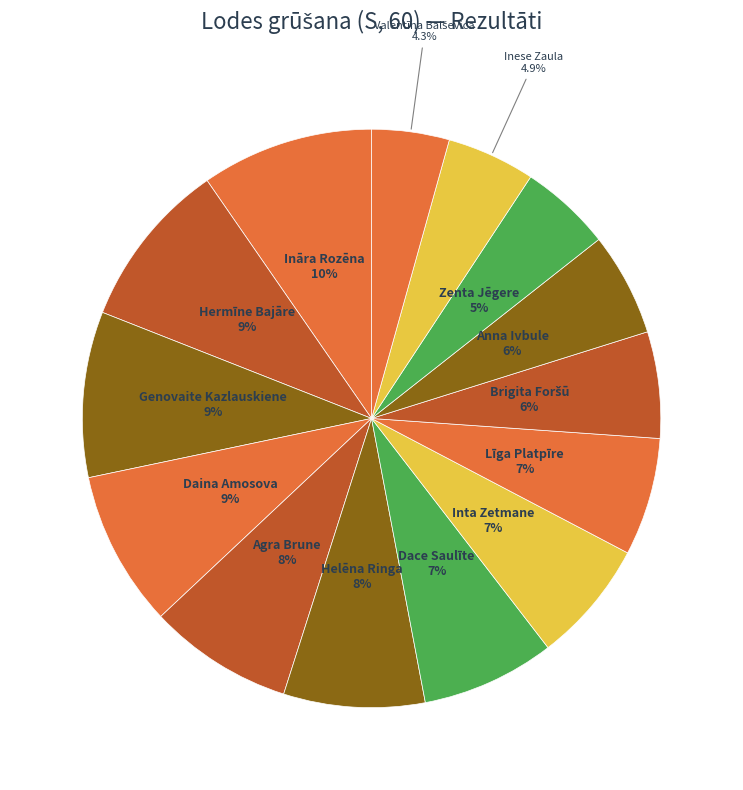

How many segments does this pie chart have?

14